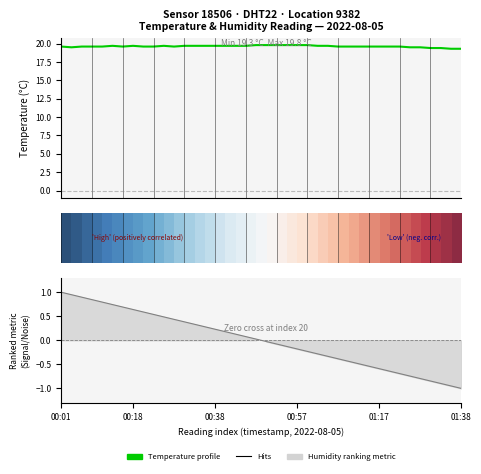

Count the number of data series in this chart.

4